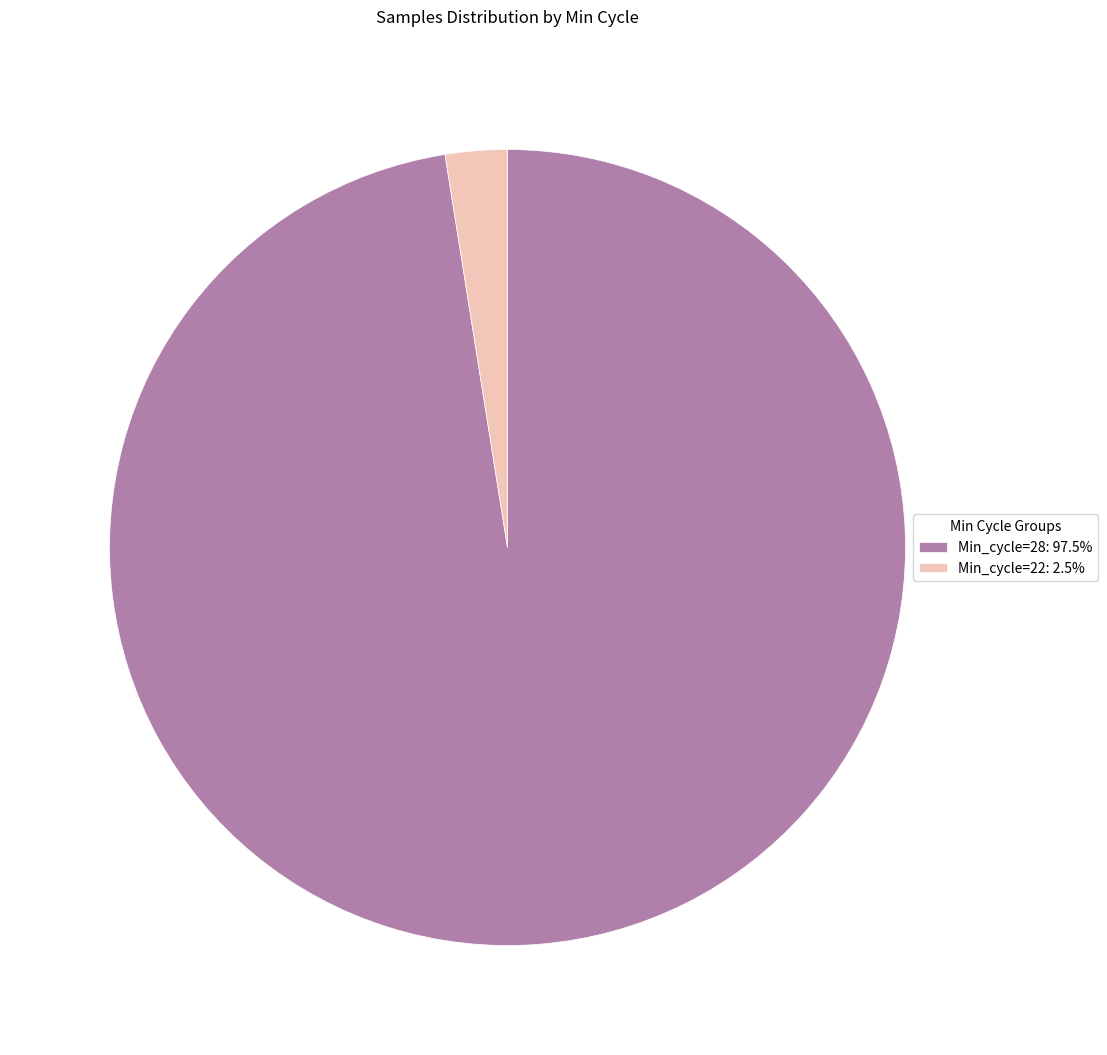

Is the sum of Min_cycle=28: 97.5% and Min_cycle=22: 2.5% greater than half?

Yes